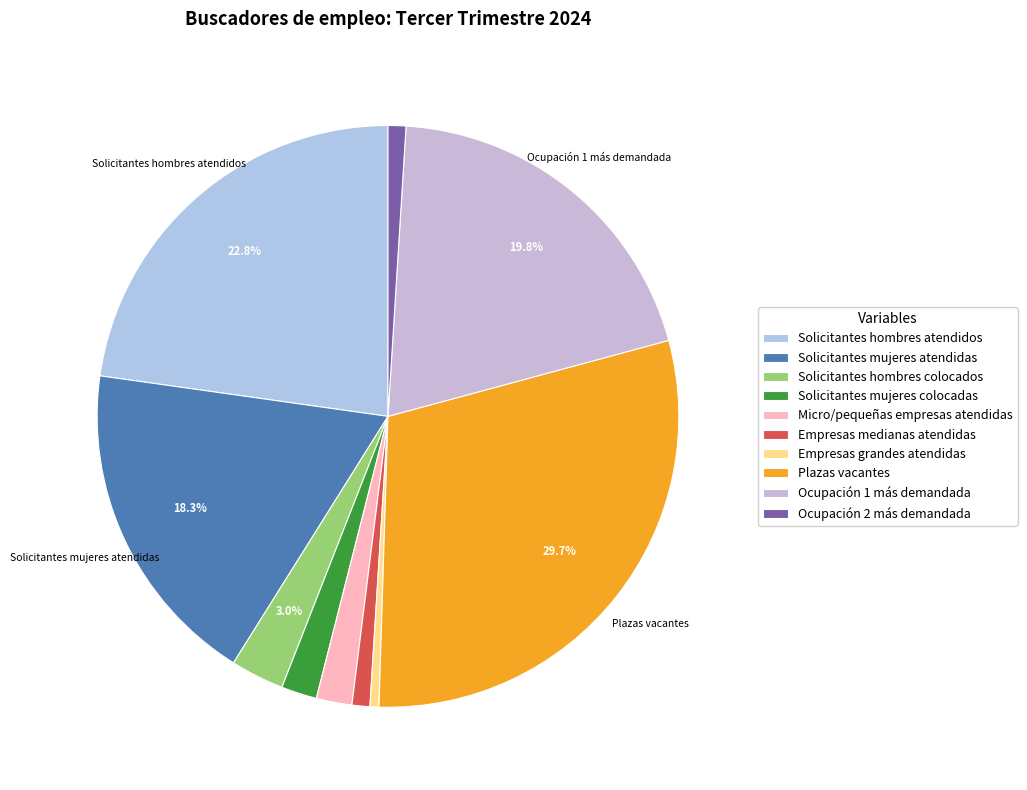

To the nearest percent, what percentage of the pie is Solicitantes mujeres colocadas?

2%